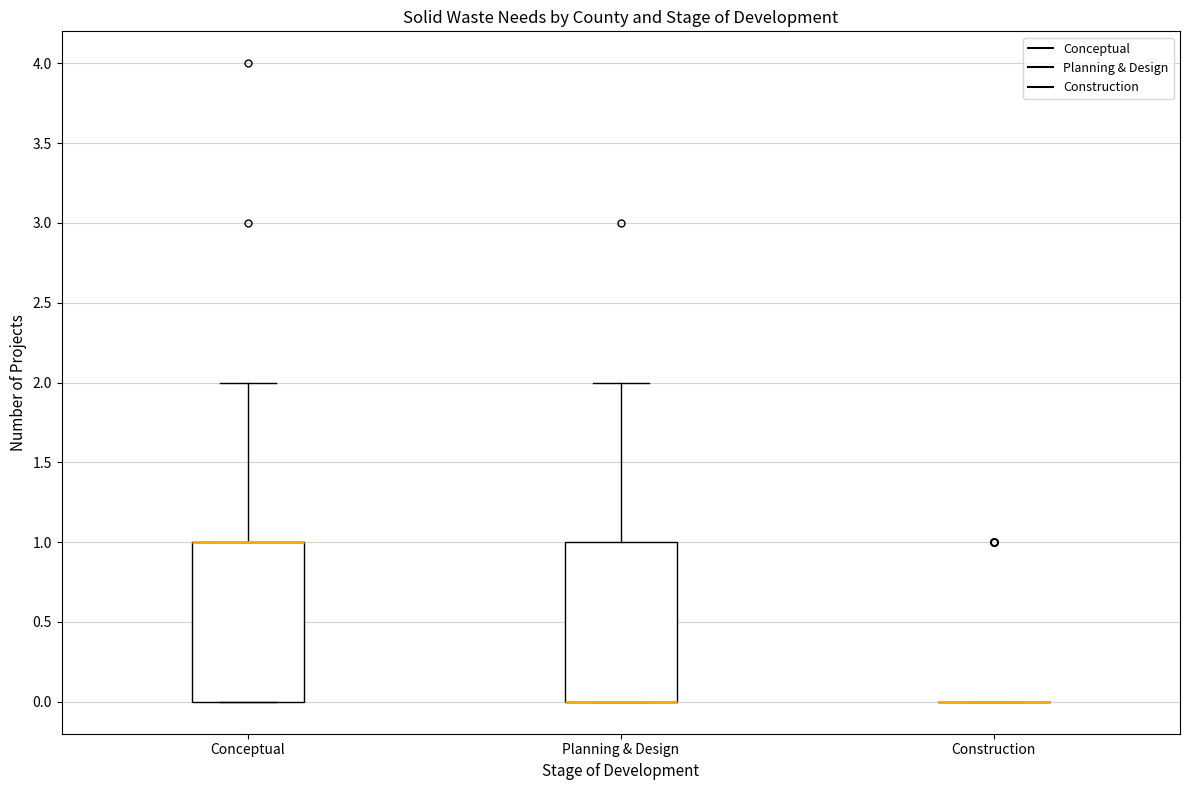

Reading left to right, read every box against the y-axis: the position of its median line, the range the box covers, and the ends of its whiskers. The values are not printed on the chart, so give them approximately, as read against the axis.

Conceptual: median 1 (drawn on the box's upper edge), box 0 to 1, whiskers 0 to 2
Planning & Design: median 0 (drawn on the box's lower edge), box 0 to 1, whiskers 0 to 2
Construction: box collapsed to a line at 0, whiskers 0 to 0